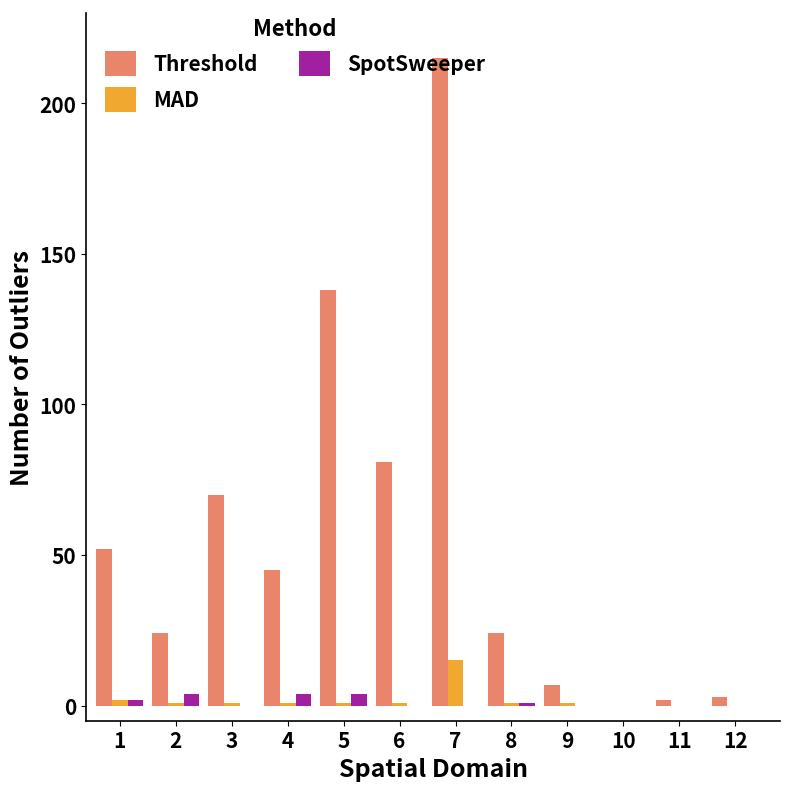

The value of Threshold at 4 is 62. True or false?

False